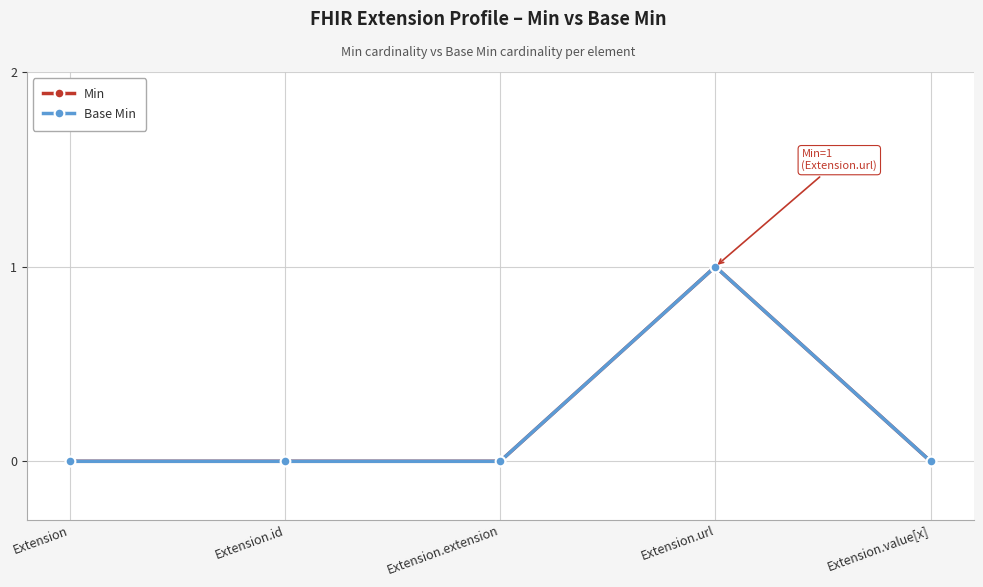

Reading left to right, transcribe all the data shown in this chart.

Min: Extension=0	Extension.id=0	Extension.extension=0	Extension.url=1	Extension.value[x]=0
Base Min: Extension=0	Extension.id=0	Extension.extension=0	Extension.url=1	Extension.value[x]=0